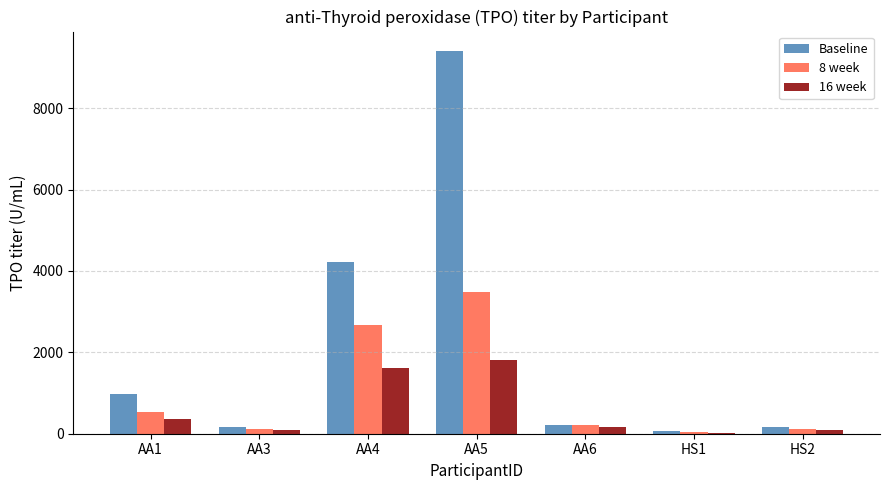

What is the sum of all Baseline values?

15242